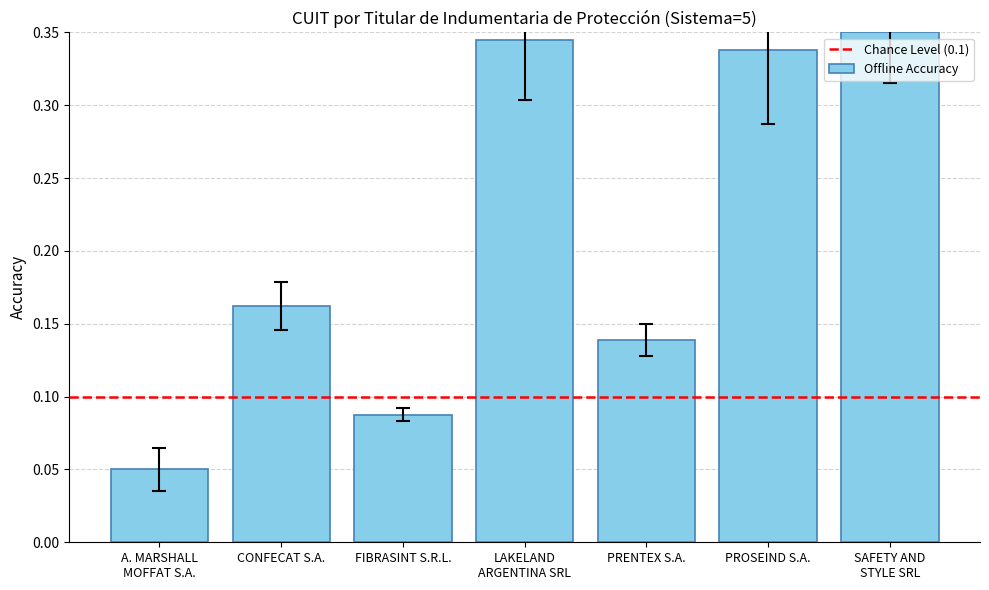

Count the values in the range 0 to 1.

7